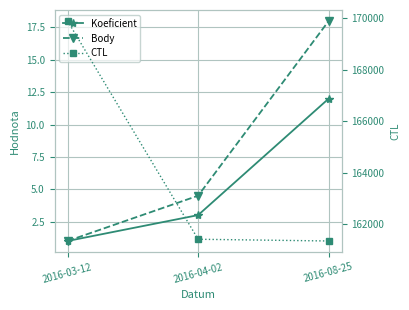

At how many categories does at least one series exceed 110052?

3